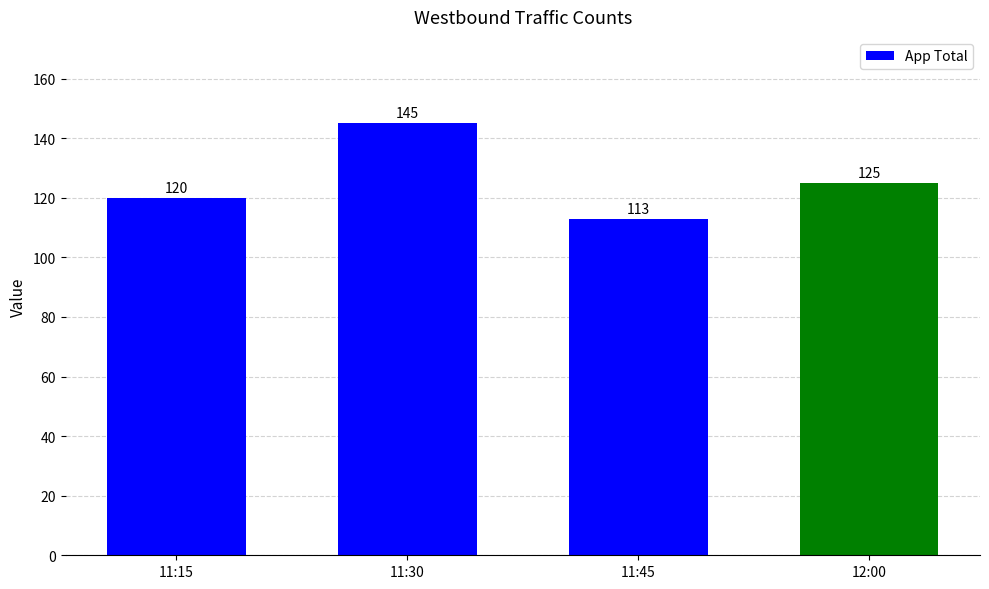

What is the change in value from 11:15 to 12:00?

+5